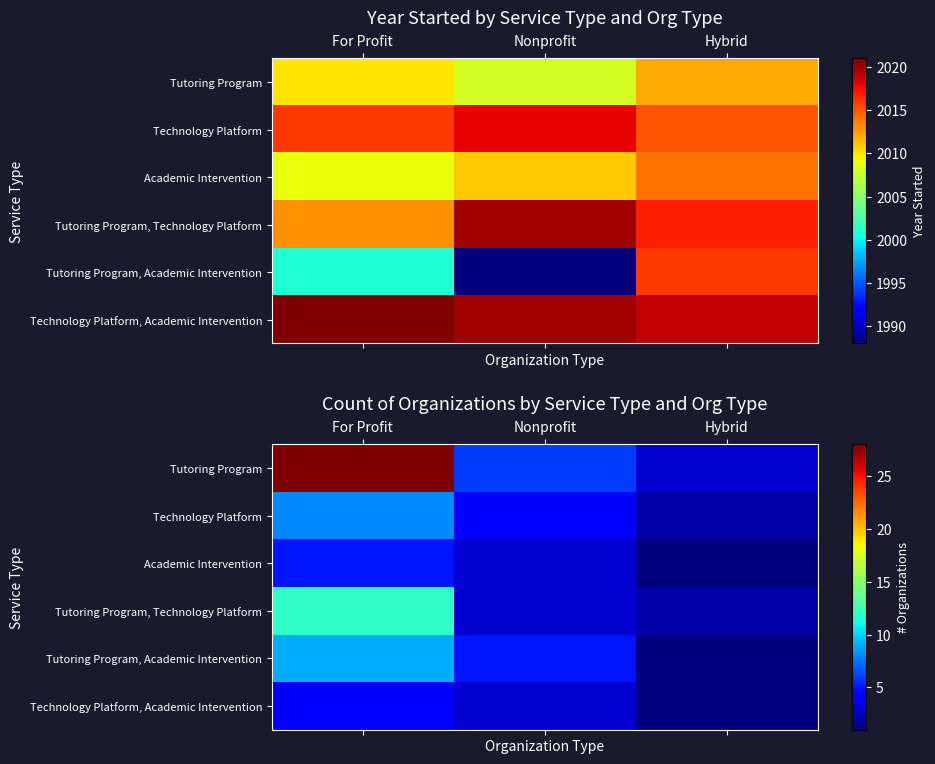

The value of Technology Platform, Academic Intervention at Nonprofit is 4. True or false?

False